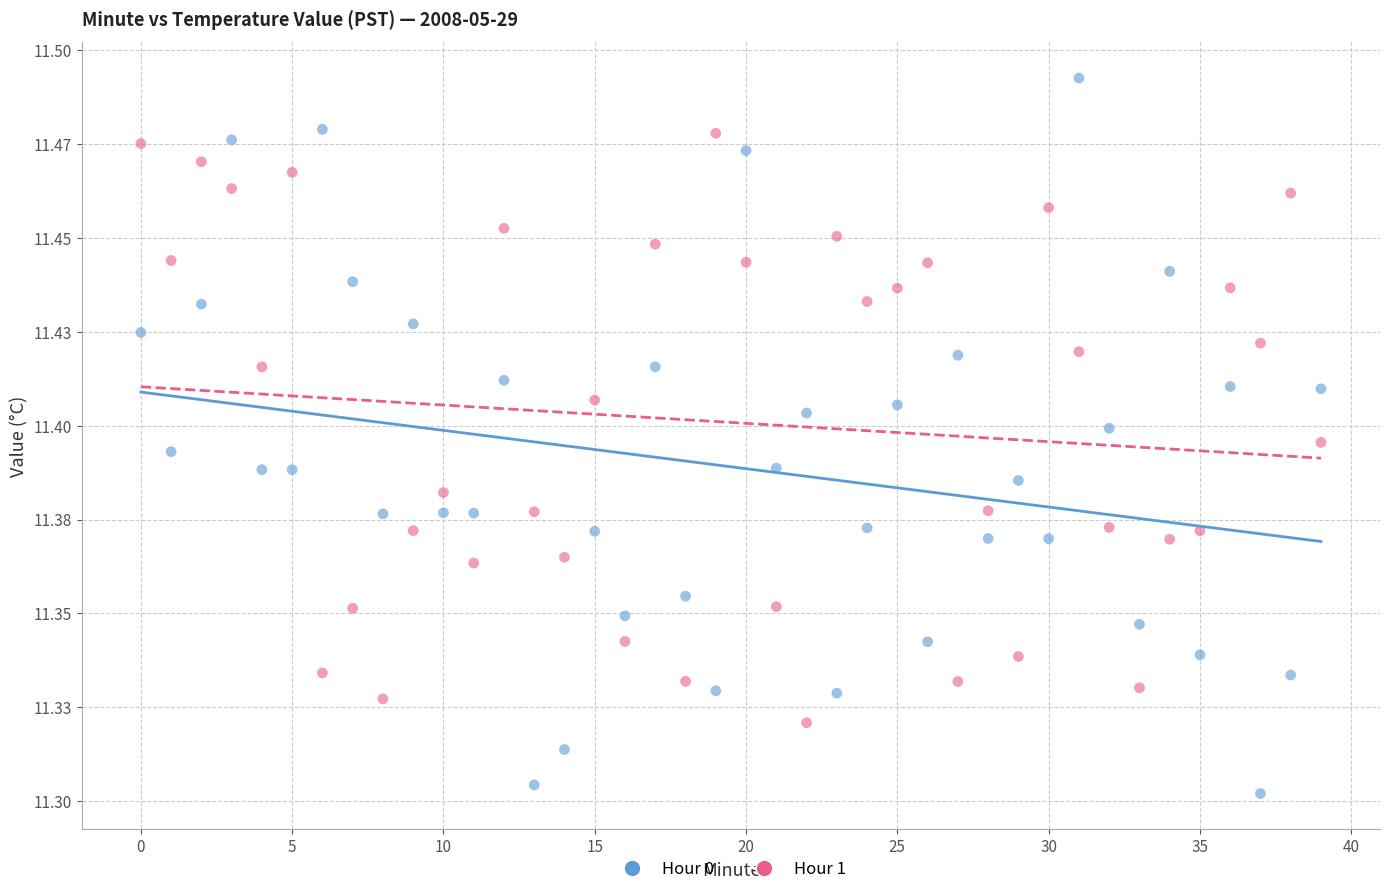

What are all the series names shown in the legend?

Hour 0, Hour 1